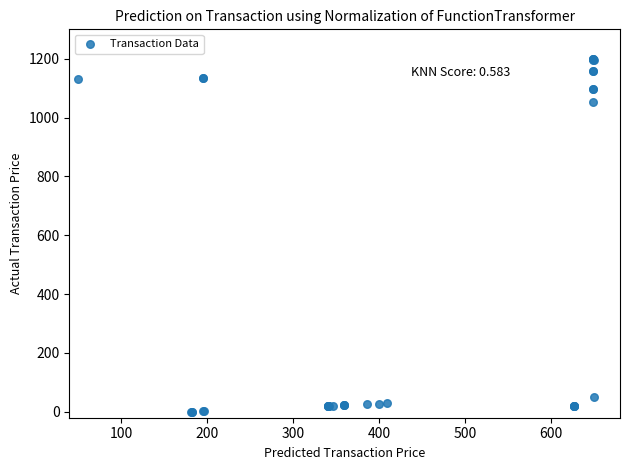

What Y value in the scatter plot is closest to 600?

1052.5